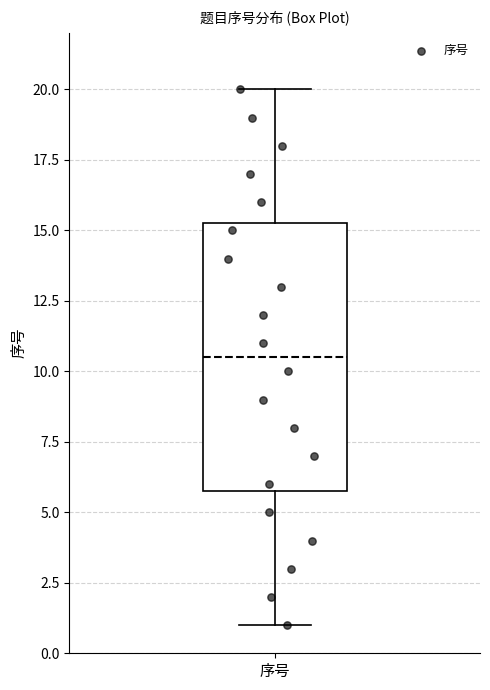

Where is the upper edge of the box for 序号 on the y-axis? The values are not printed on the chart, so give them approximately, as read against the axis.

15.5